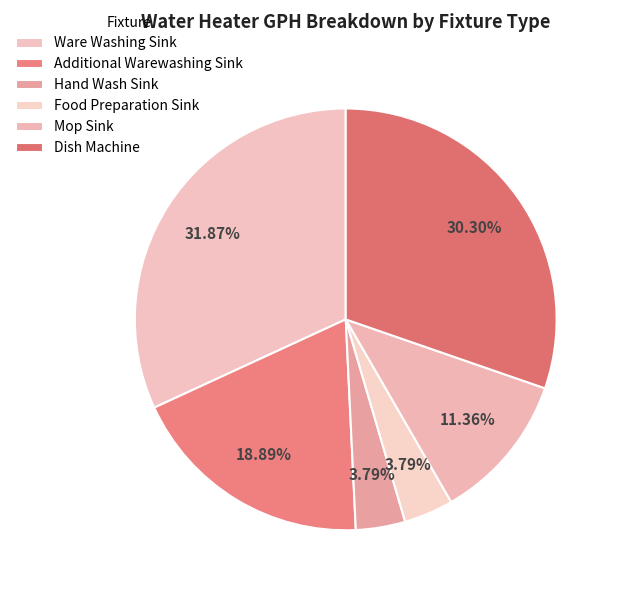

Combined, what portion of the pie is Food Preparation Sink and Hand Wash Sink?

7.6%